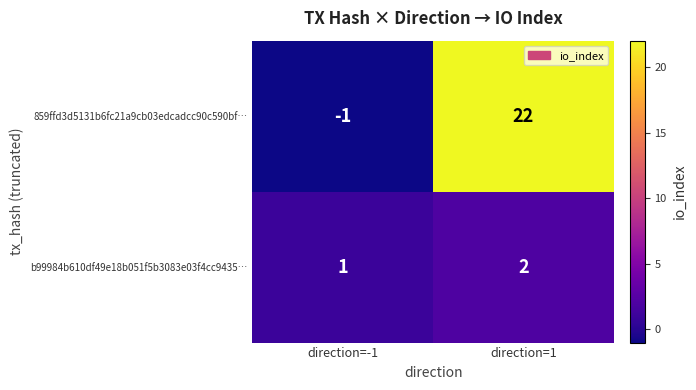

Which category has the highest value across all series?

direction=1